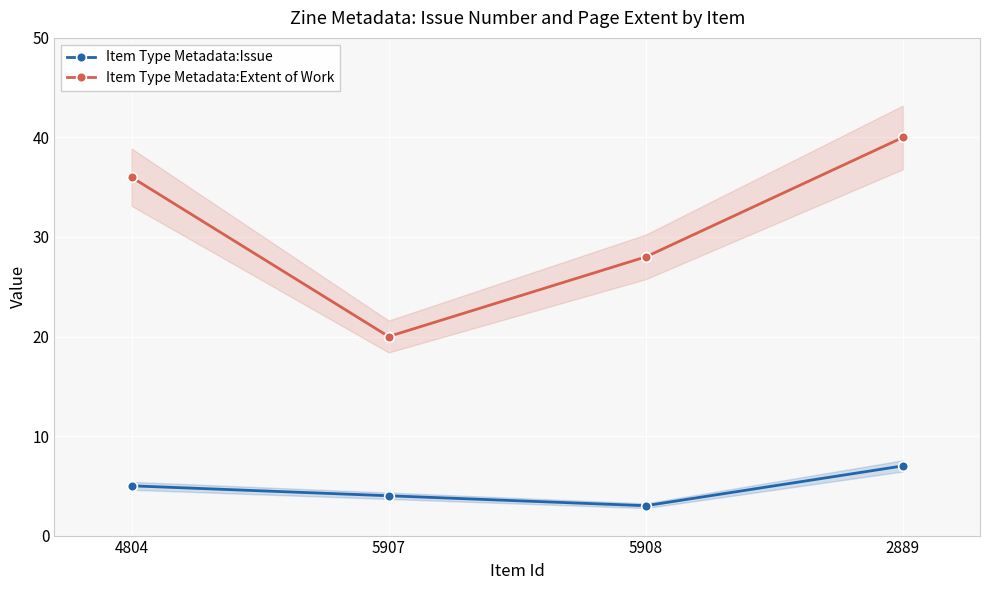

Where is the first local minimum for Item Type Metadata:Extent of Work?

5907